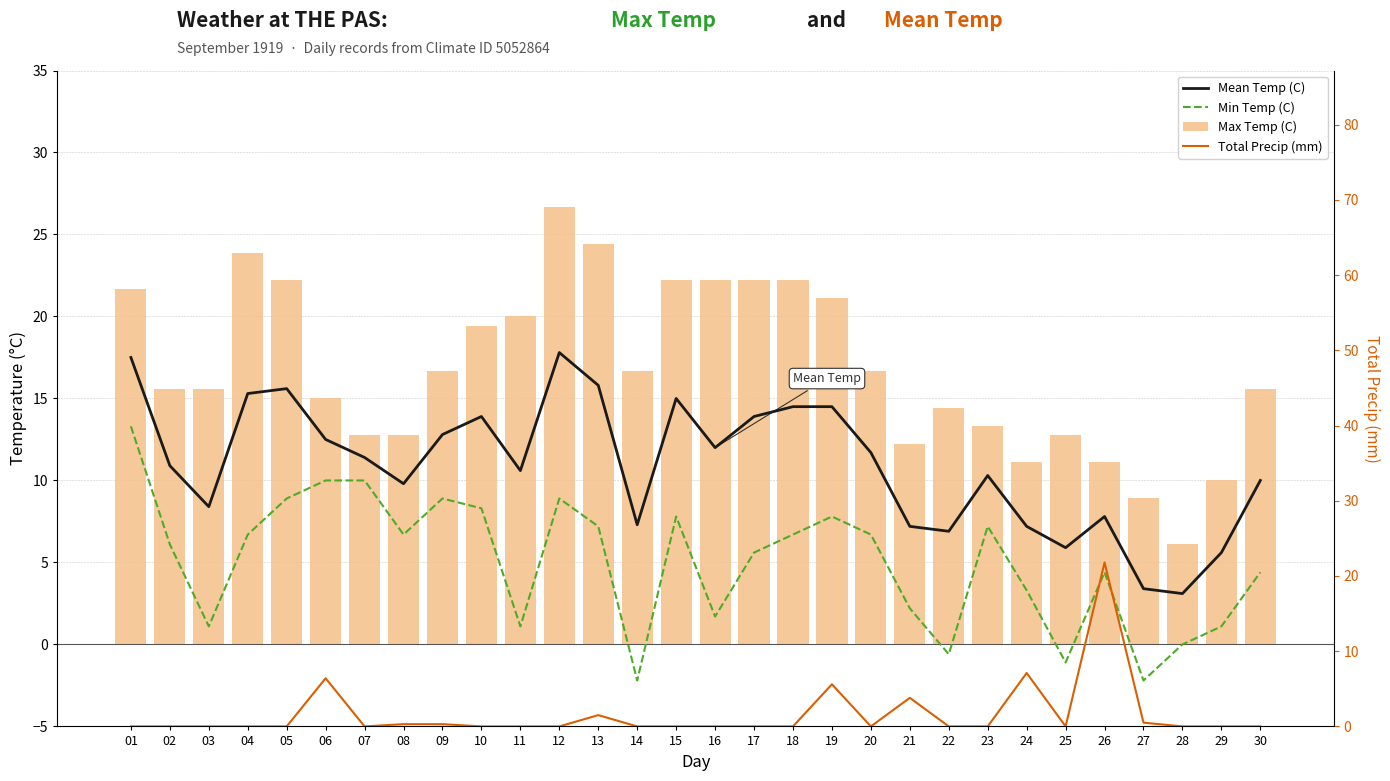

What is the difference between the maximum and second lowest values in the Max Temp (C) series?

17.8